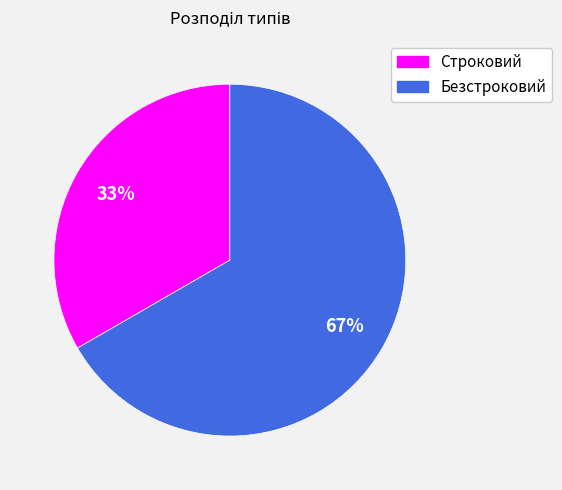

To the nearest percent, what percentage of the pie is Безстроковий?

67%